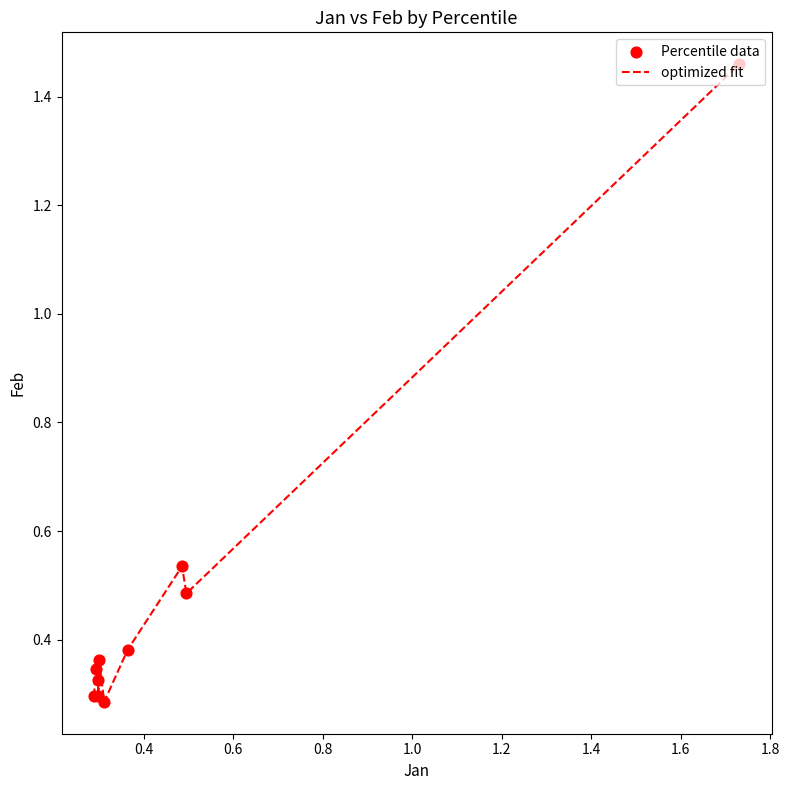

What is the difference between the maximum and minimum values?

1.2